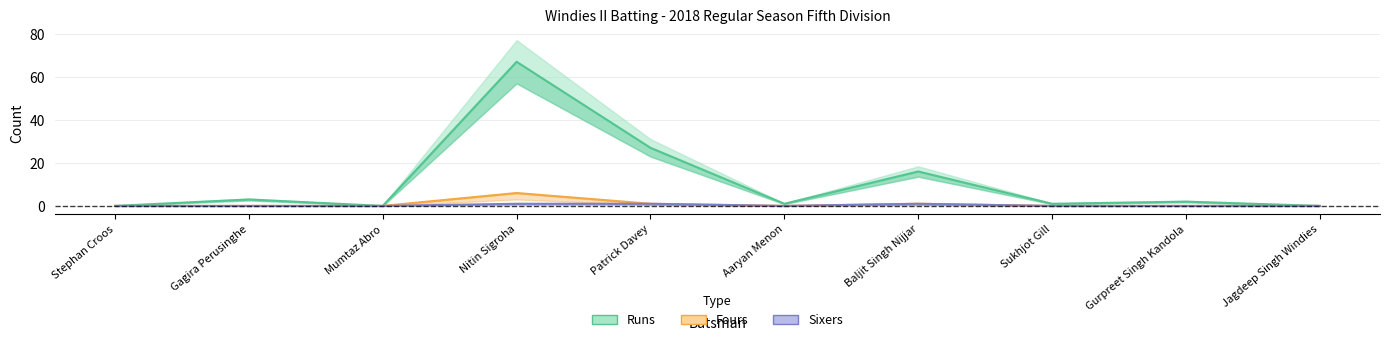

What is the label of the 6th point from the right?

Patrick Davey